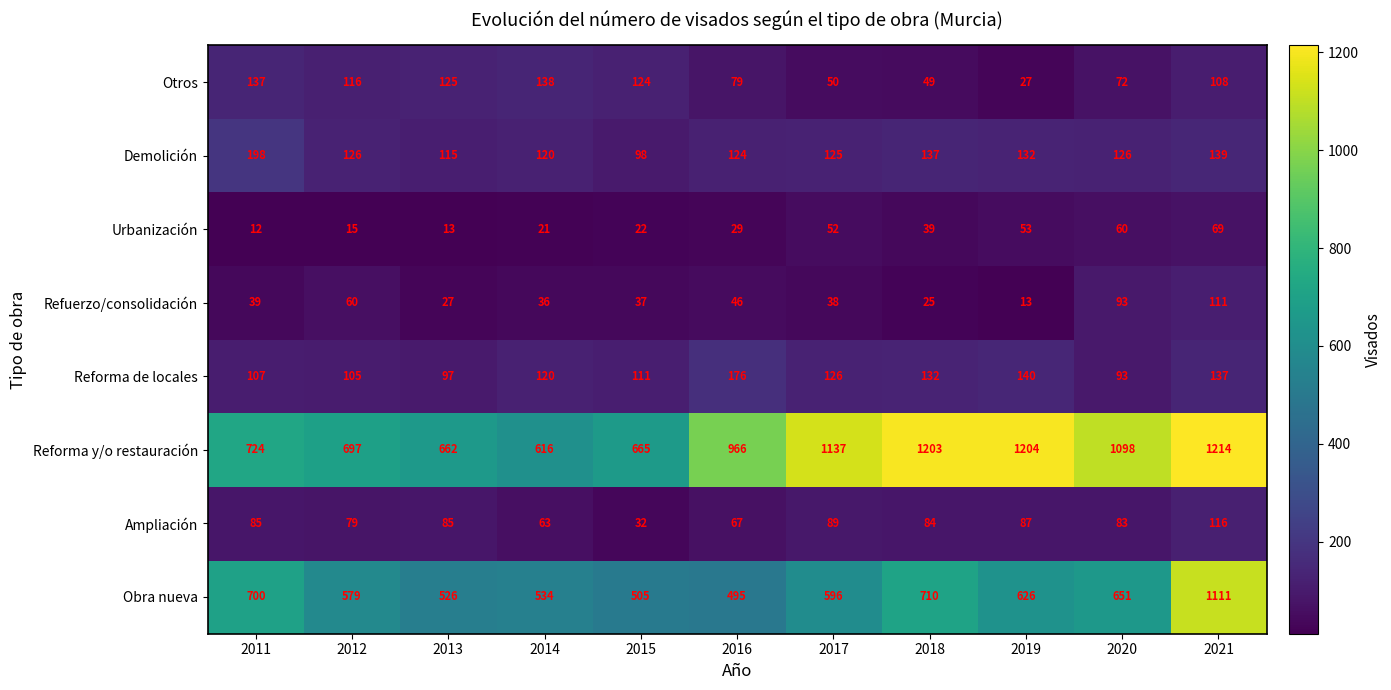

What is the average value of the Reforma de locales series?

122